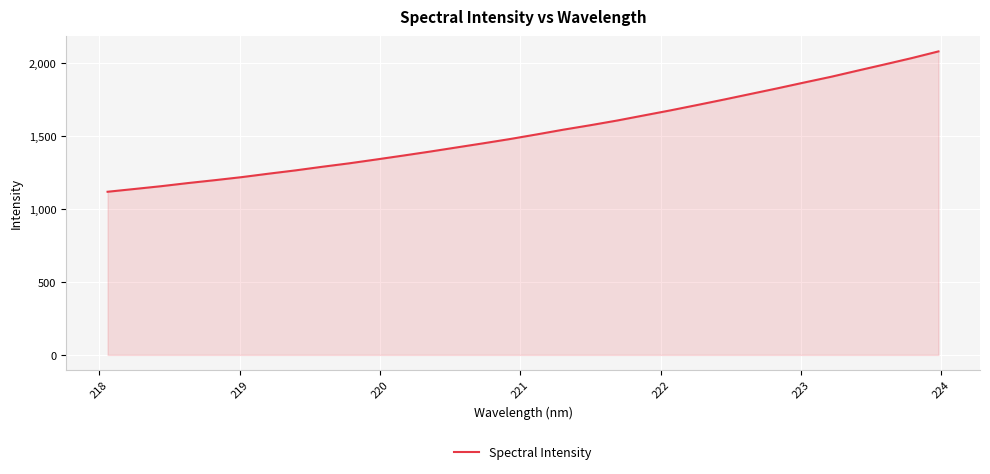

What is the difference between the maximum and minimum values?

961.7